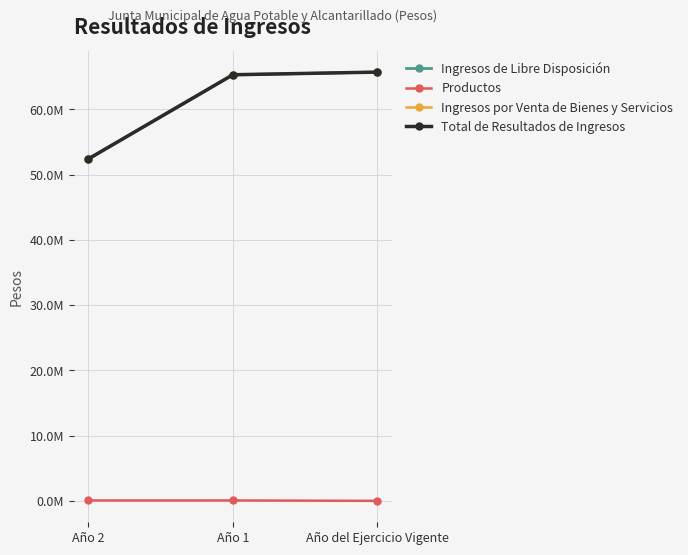

What is the difference between the second highest and minimum values in the Ingresos por Venta de Bienes y Servicios series?

12906796.6